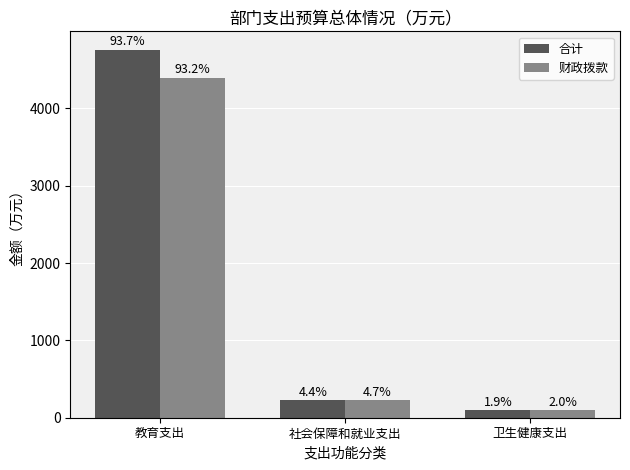

Reading right to left, list all the values displayed in this chart.

合计: 96.5	223.8	4758.8
财政拨款: 96.5	223.8	4396.5